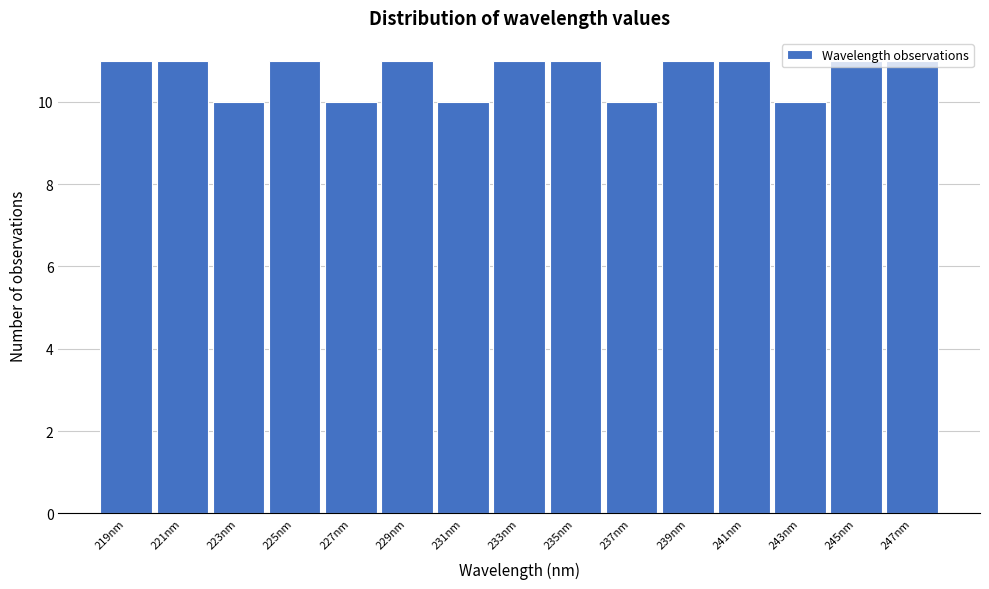

How tall is the bar that spans 242.0 to 244.0 on the x-axis? Neither the bar edges nor the heights are printed on the chart, so give them approximately, as read against the axes.

10